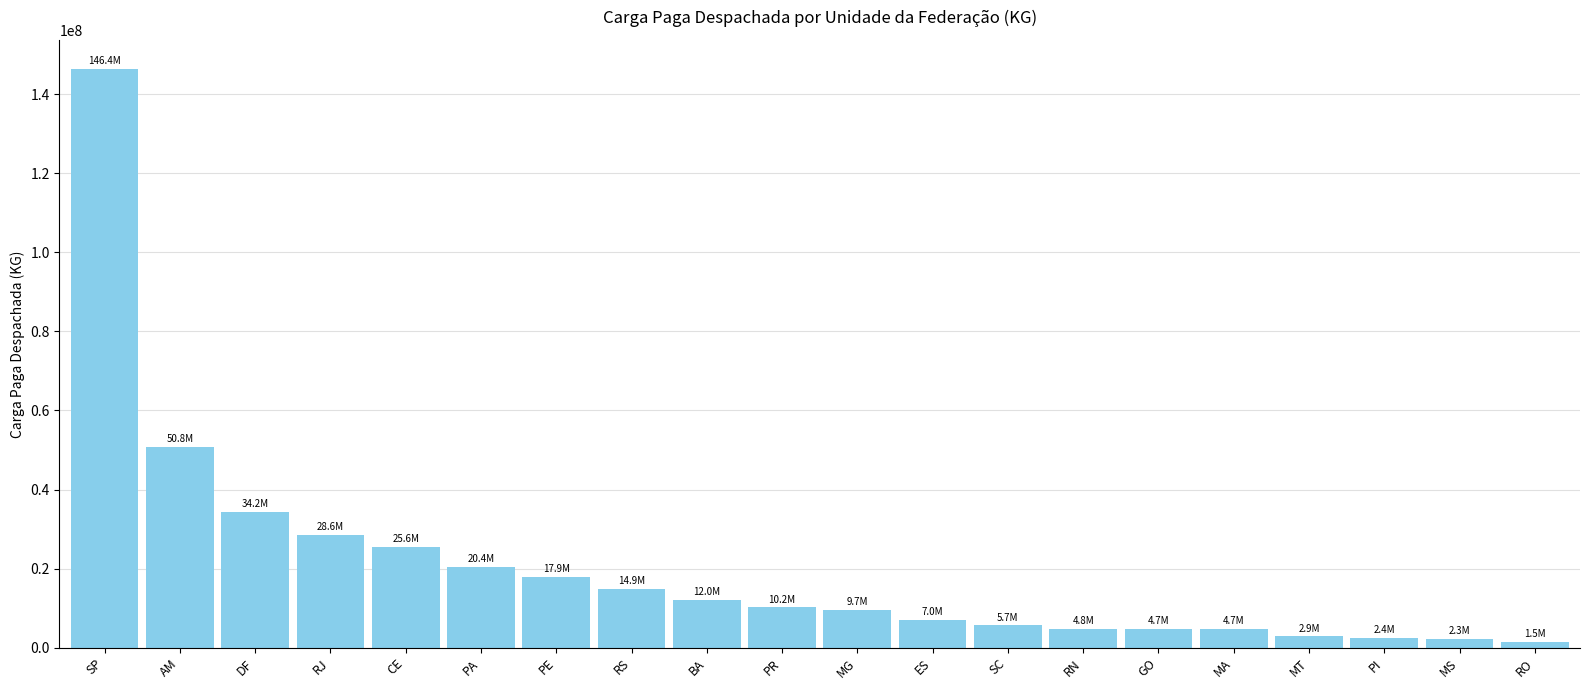

What position from the left is PI?

18